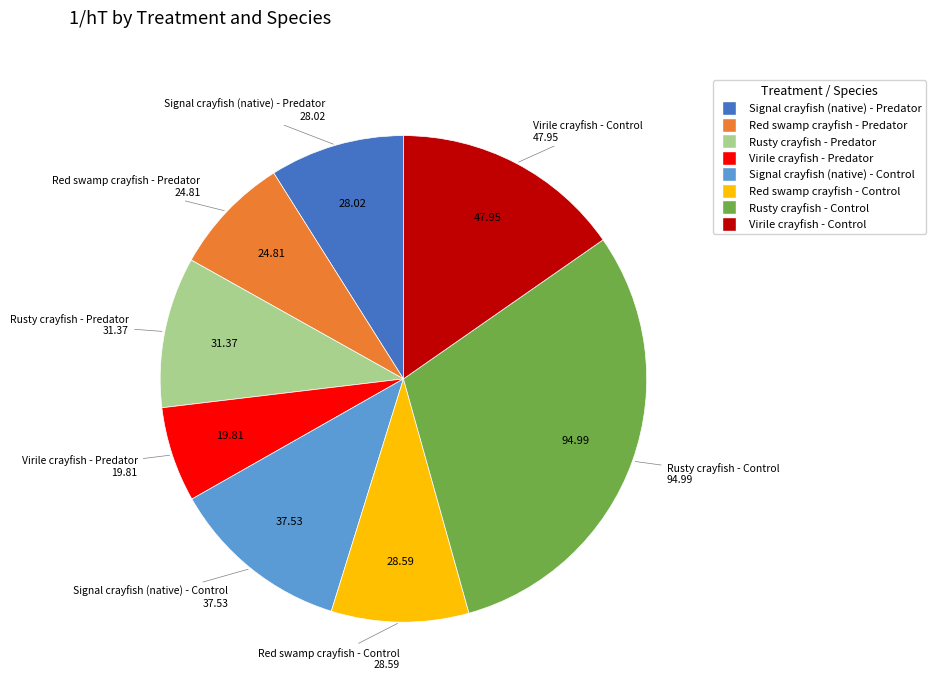

The Signal crayfish (native) - Predator slice represents 1% of the pie. True or false?

False